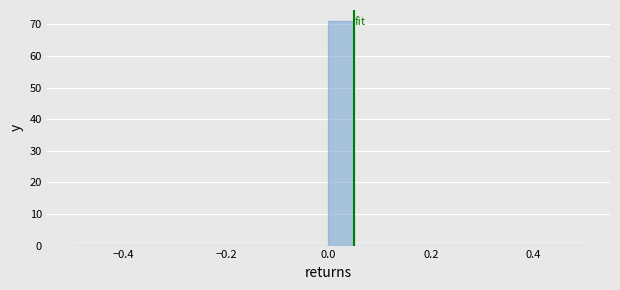

Around what value on the x-axis is the tallest bar? Give the approximate position of its centre, as read against the axis.

0.02